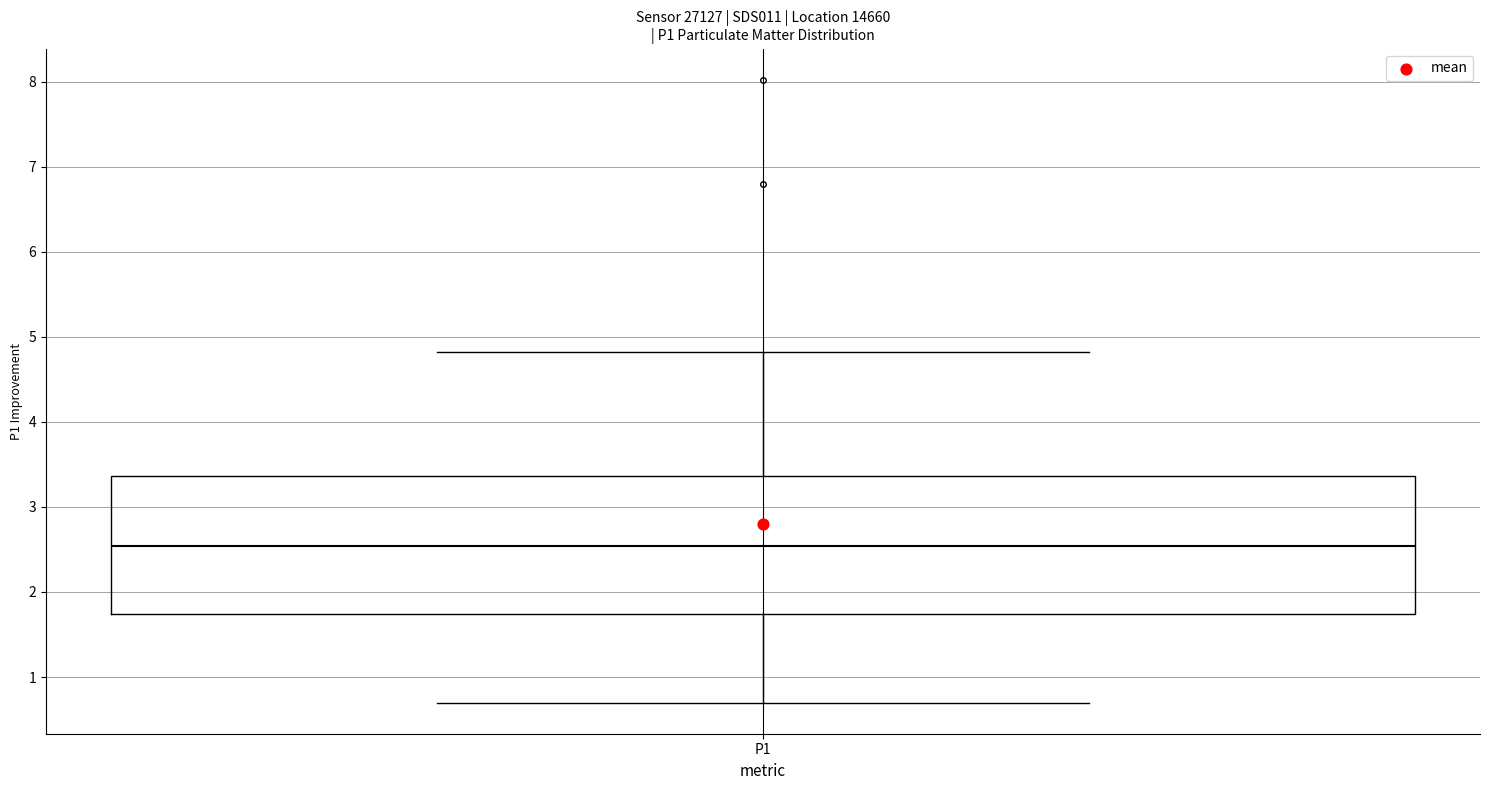

Transcribe this box plot: give where the median line is, the range the box spans, and where the two whiskers end, as read against the y-axis. The values are not printed on the chart, so give them approximately, as read against the axis.

median 2.5, box 1.7 to 3.4, whiskers 0.7 to 4.8